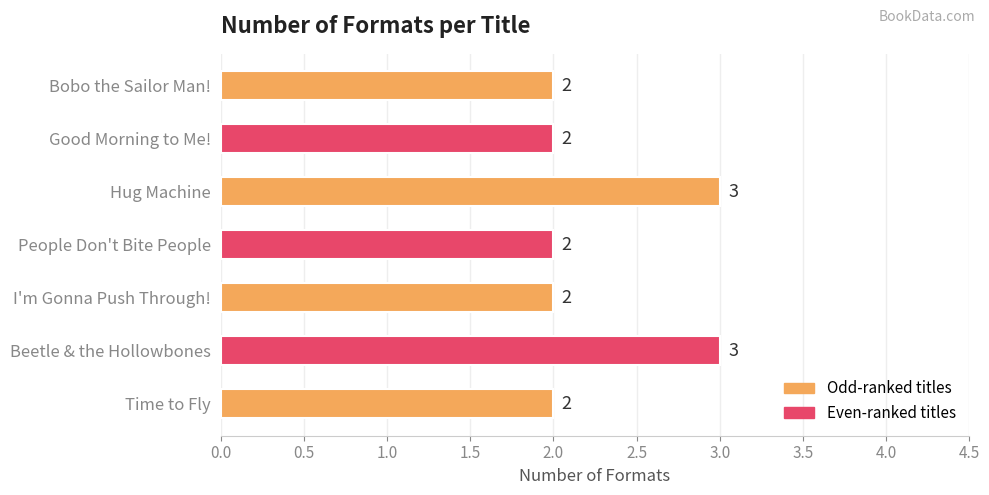

What is the difference between the maximum and minimum values?

1